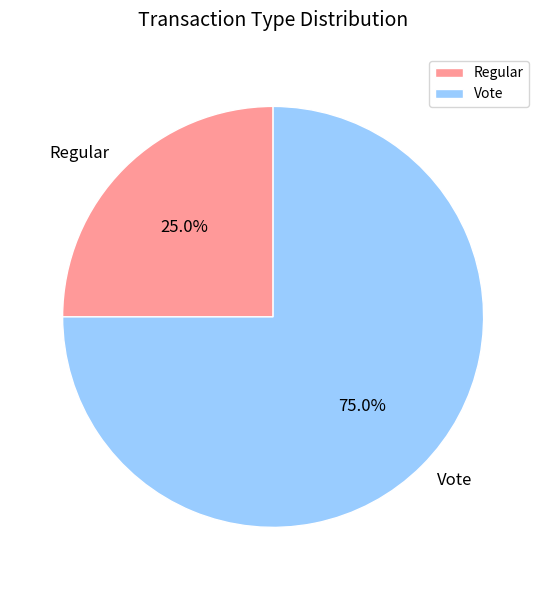

Approximately how many times larger is the value at Vote compared to Regular?

3.0